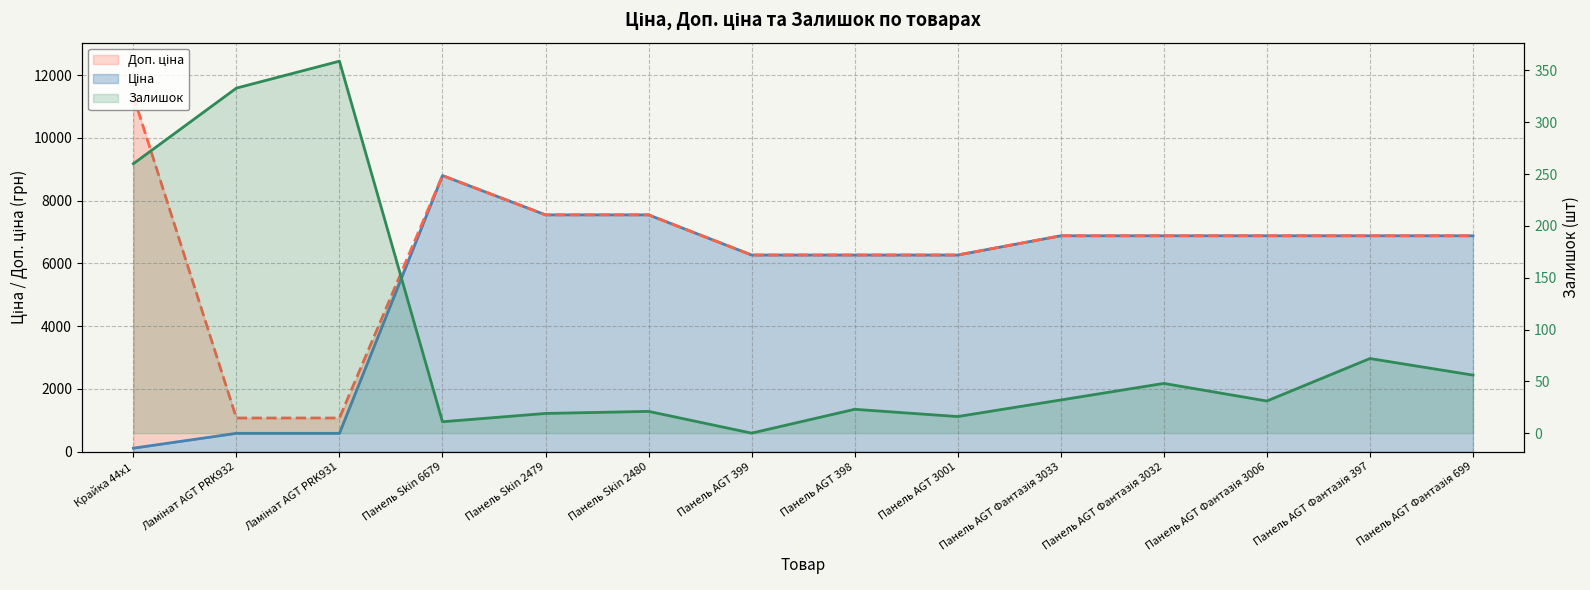

How many categories are shown in the chart?

14